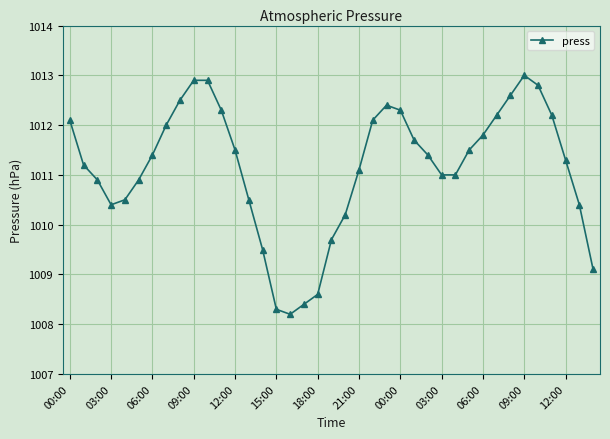

Does the chart have visible grid lines?

Yes